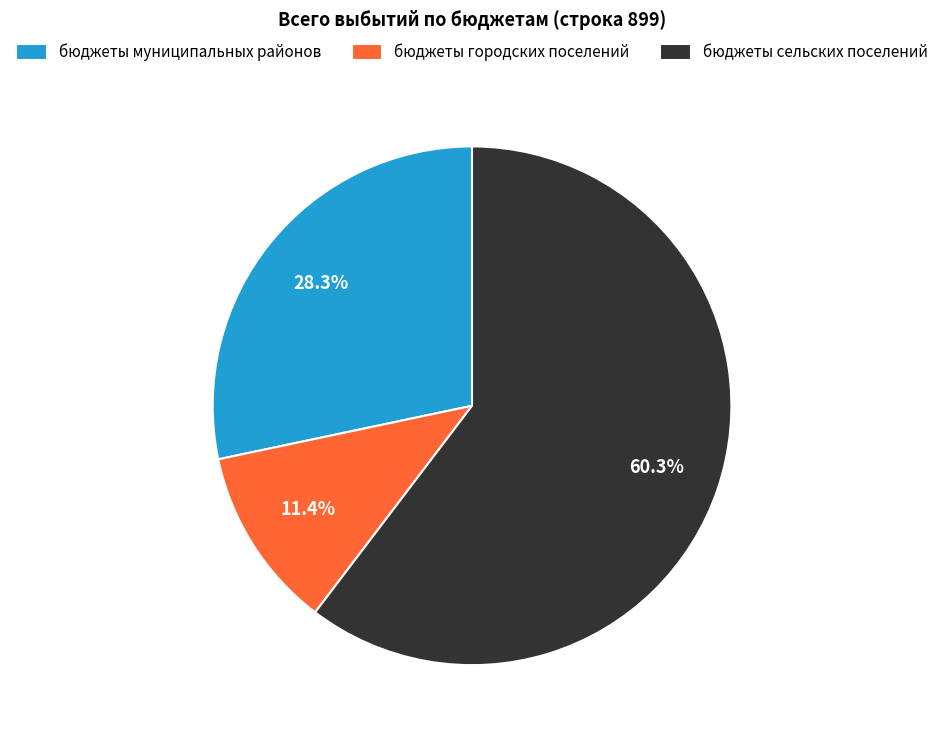

To the nearest percent, what percentage of the pie is бюджеты городских поселений?

11%